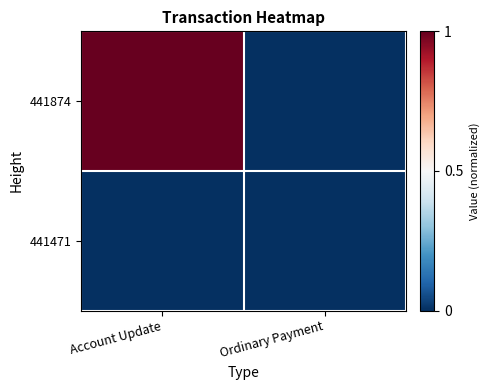

List the series in order of their overall mean, lowest first.

441471, 441874